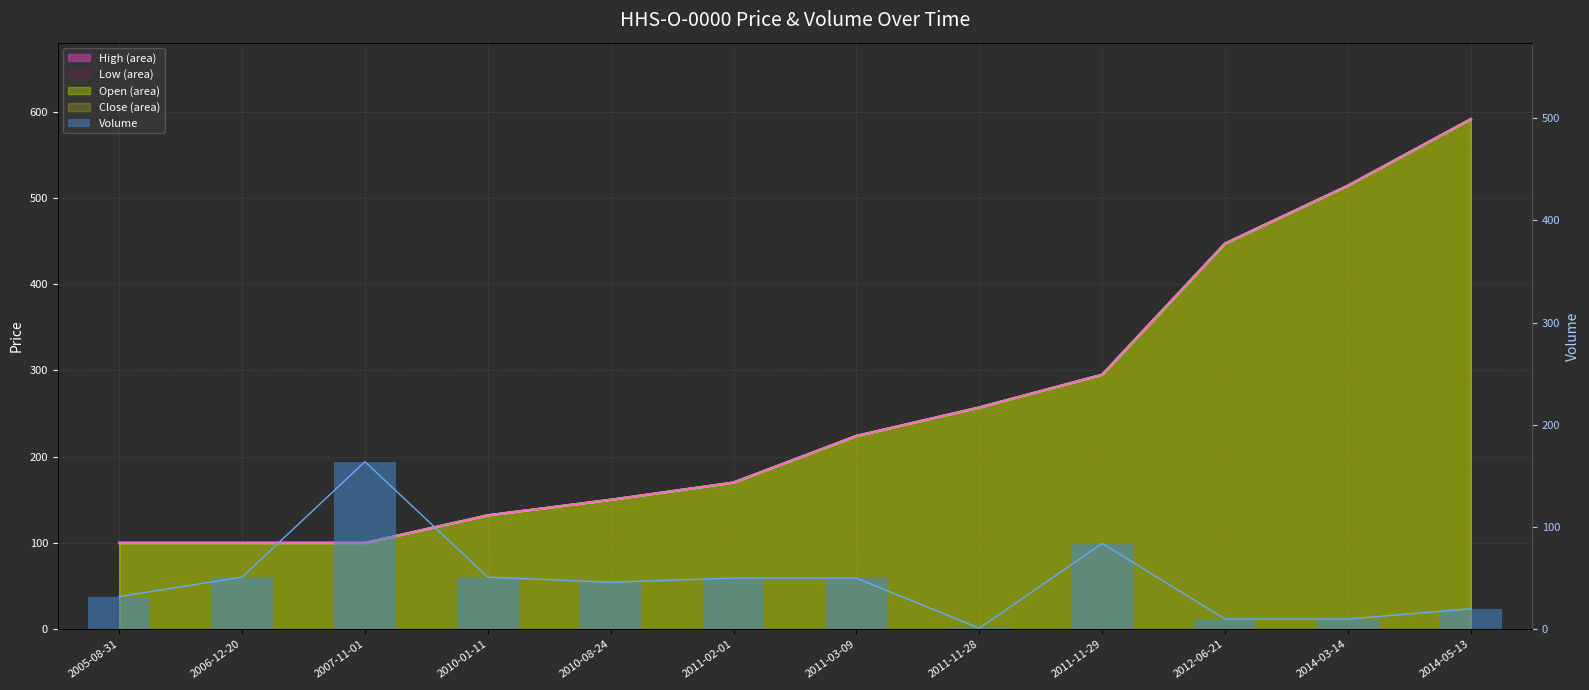

Read the value at 2011-02-01, to the nearest 5.

50